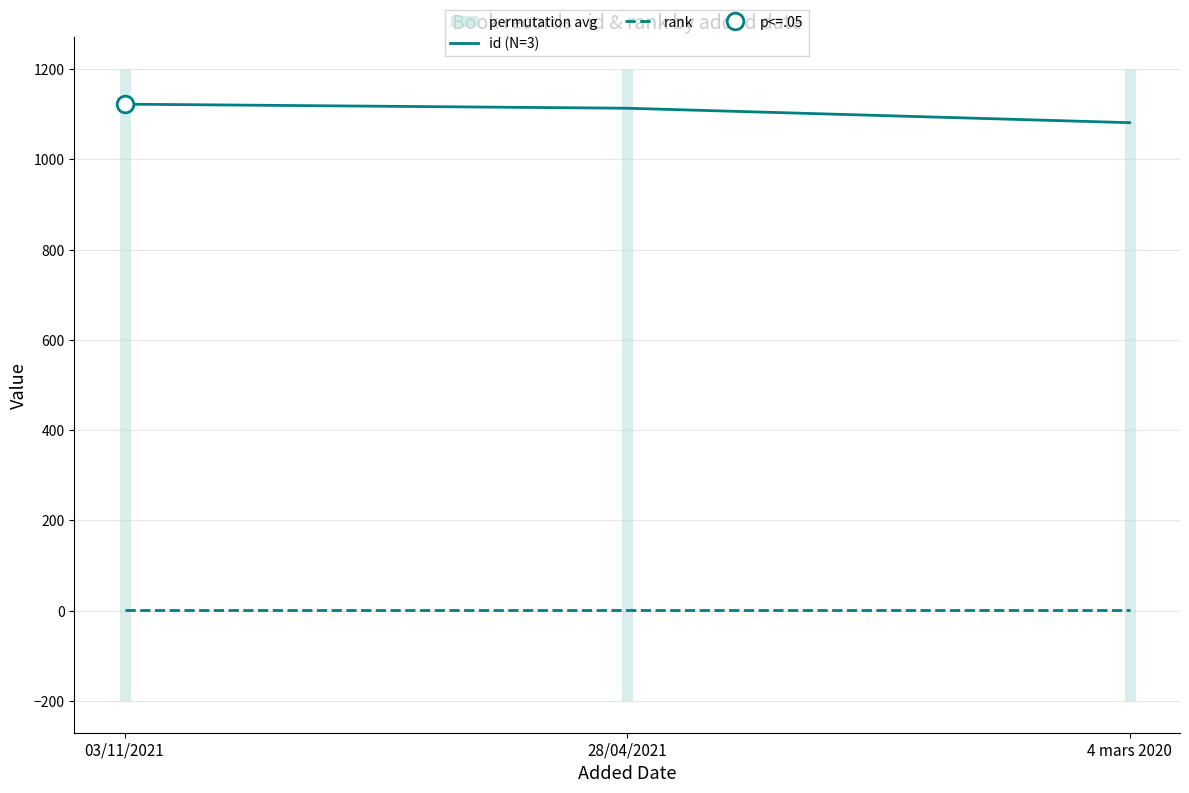

At which label is id (N=3) closest to 1101?

28/04/2021